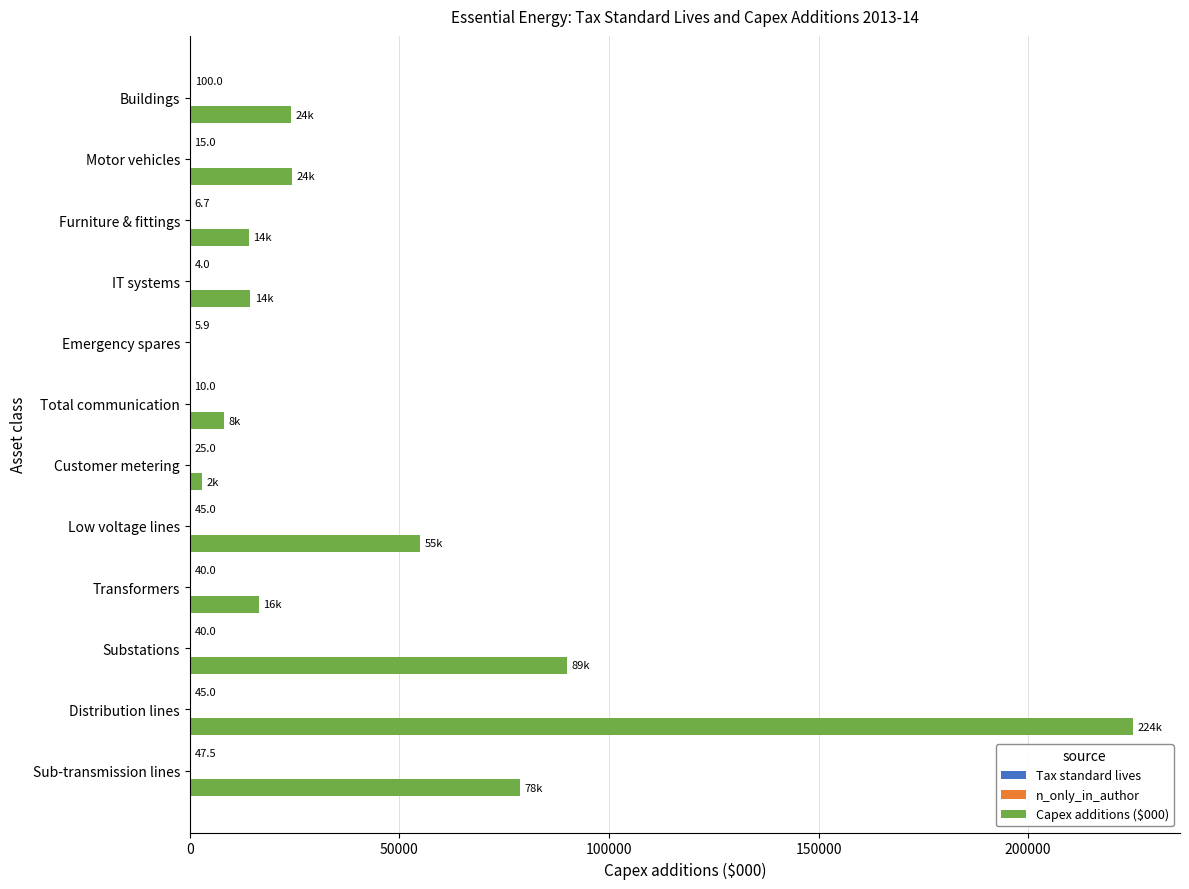

What is the sum of the Capex additions ($000) values at Emergency spares and Buildings?

24152.9